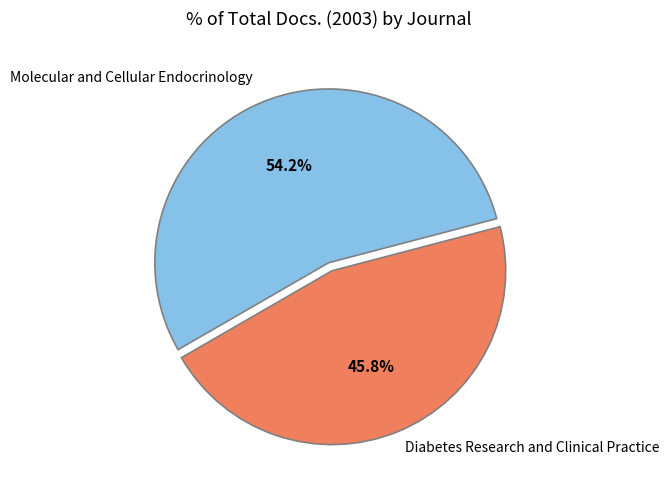

Is there any slice that represents more than half of the pie?

Yes